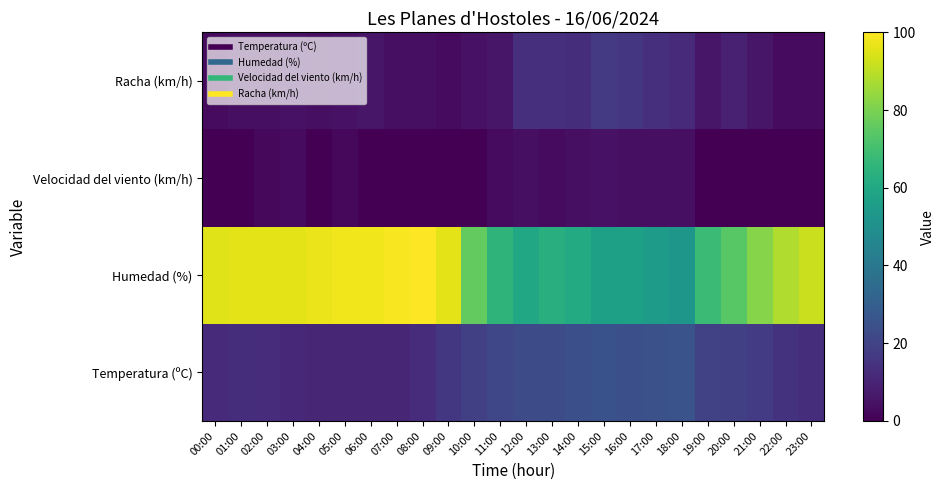

Reading left to right, transcribe all the data shown in this chart.

Temperatura (ºC): 00:00=12.3	01:00=12.9	02:00=12.8	03:00=11.7	04:00=10.8	05:00=10.6	06:00=10.6	07:00=10.9	08:00=12.8	09:00=16.3	10:00=18.9	11:00=21.4	12:00=23.0	13:00=23.4	14:00=24.6	15:00=25.1	16:00=24.6	17:00=24.8	18:00=25.5	19:00=19.6	20:00=18.8	21:00=17.4	22:00=14.7	23:00=12.9
Humedad (%): 00:00=95.0	01:00=96.0	02:00=96.0	03:00=96.0	04:00=97.0	05:00=98.0	06:00=98.0	07:00=99.0	08:00=100.0	09:00=96.0	10:00=76.0	11:00=65.0	12:00=60.0	13:00=63.0	14:00=61.0	15:00=57.0	16:00=57.0	17:00=55.0	18:00=53.0	19:00=68.0	20:00=74.0	21:00=82.0	22:00=88.0	23:00=92.0
Velocidad del viento (km/h): 00:00=0.0	01:00=0.0	02:00=2.0	03:00=3.0	04:00=0.0	05:00=2.0	06:00=0.0	07:00=0.0	08:00=0.0	09:00=0.0	10:00=0.0	11:00=3.0	12:00=4.0	13:00=3.0	14:00=4.0	15:00=5.0	16:00=4.0	17:00=4.0	18:00=4.0	19:00=0.0	20:00=0.0	21:00=0.0	22:00=0.0	23:00=0.0
Racha (km/h): 00:00=3.0	01:00=4.0	02:00=4.0	03:00=5.0	04:00=4.0	05:00=5.0	06:00=6.0	07:00=4.0	08:00=4.0	09:00=3.0	10:00=5.0	11:00=6.0	12:00=14.0	13:00=14.0	14:00=13.0	15:00=17.0	16:00=16.0	17:00=14.0	18:00=12.0	19:00=6.0	20:00=9.0	21:00=6.0	22:00=3.0	23:00=3.0